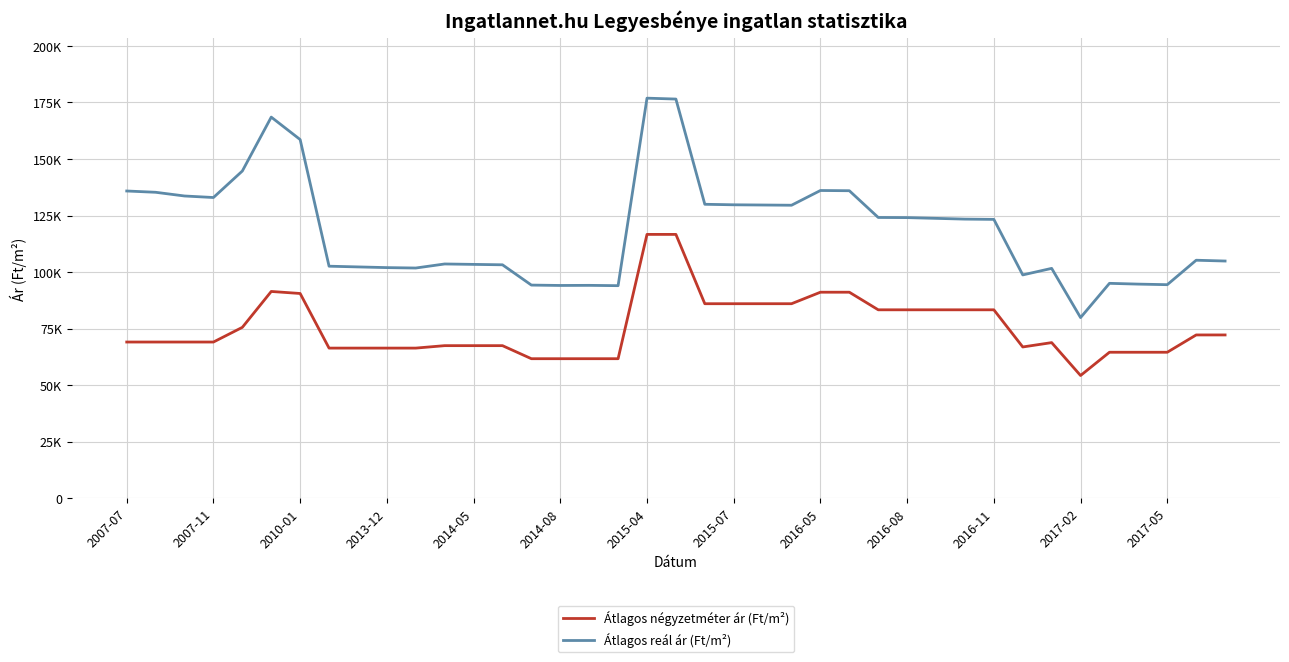

What is the minimum value shown in the chart?

54284